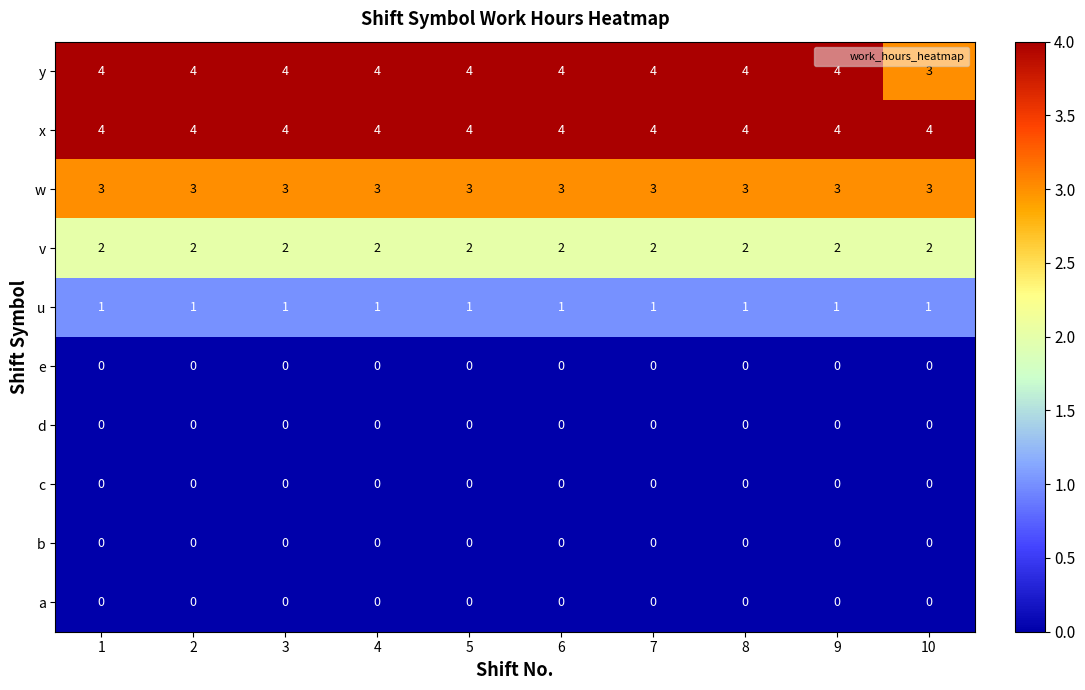

Which series has the largest total across all categories?

x